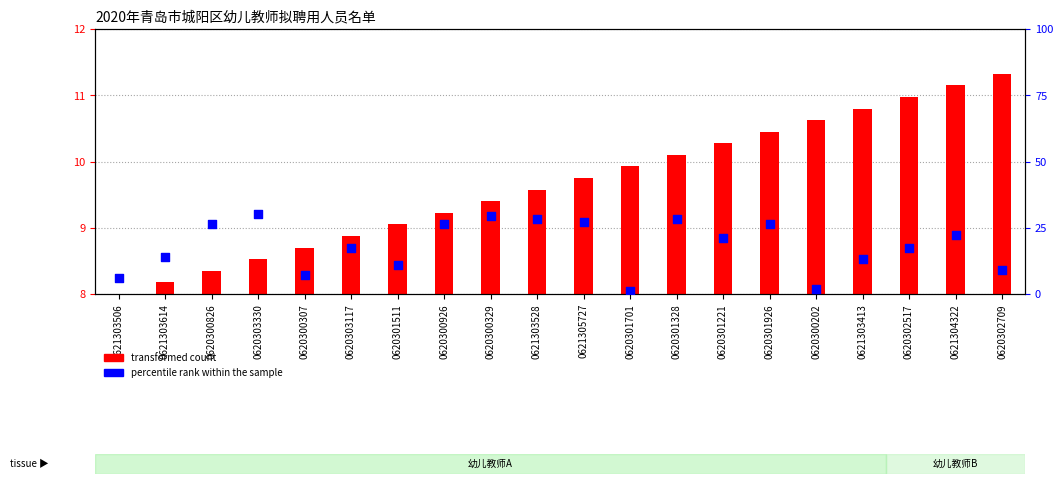

Which series has the largest total across all categories?

percentile rank within the sample